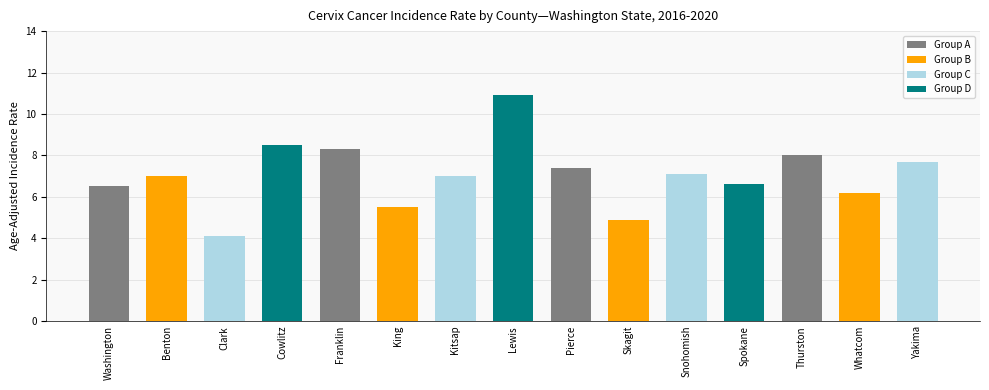

Does the chart contain stacked bars?

No